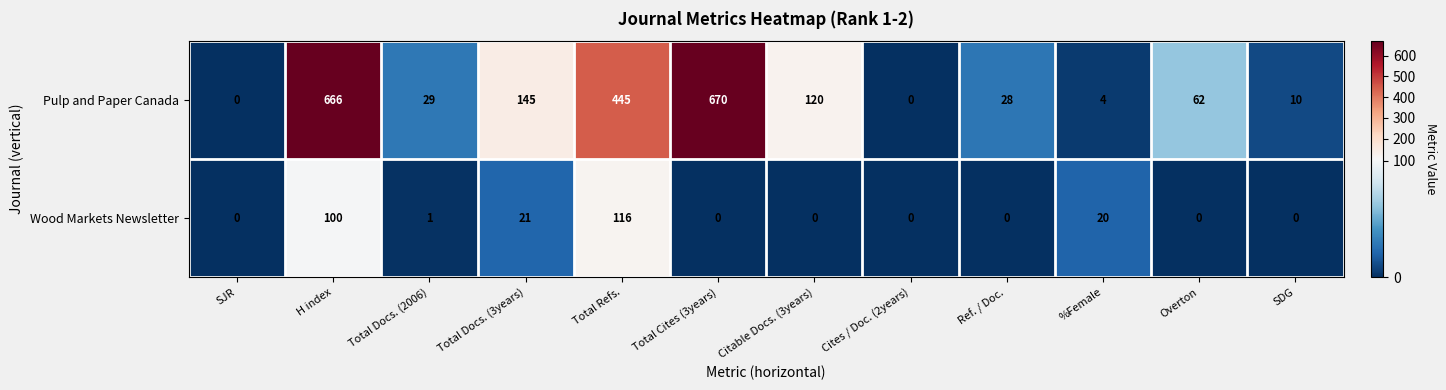

Which series changed the most between H index and Cites / Doc. (2years)?

Pulp and Paper Canada